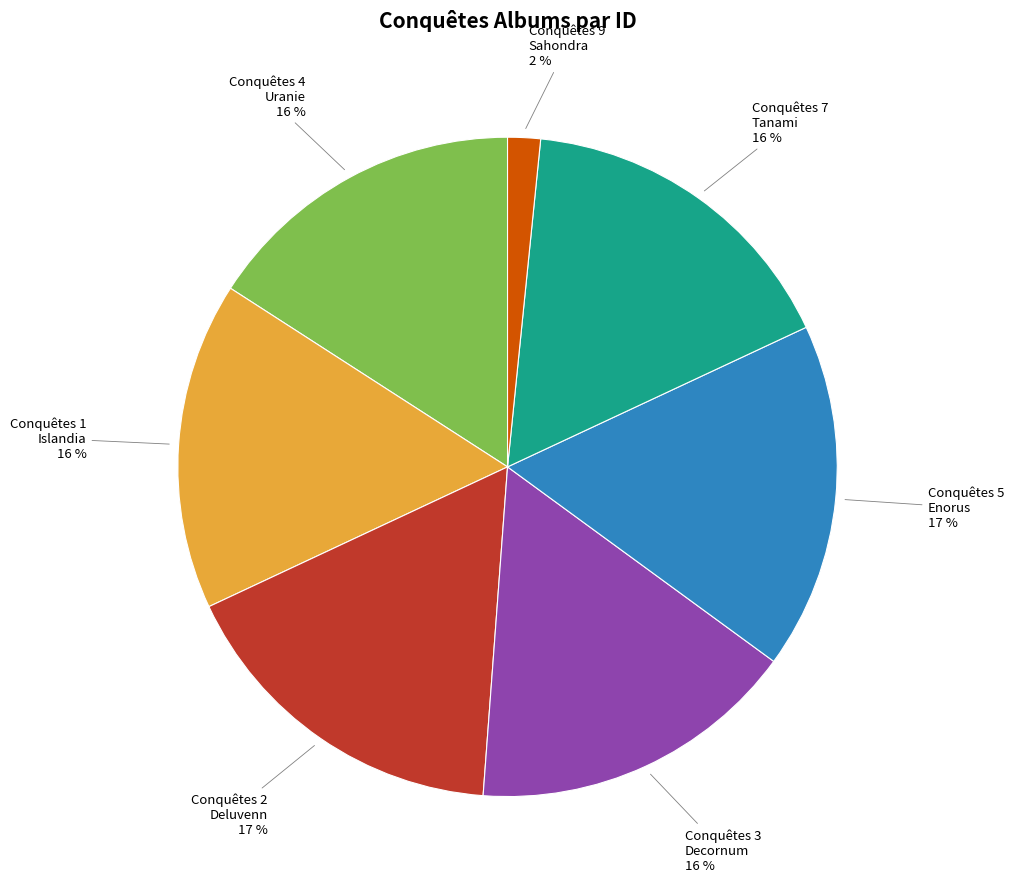

Is there a majority slice in this chart?

No